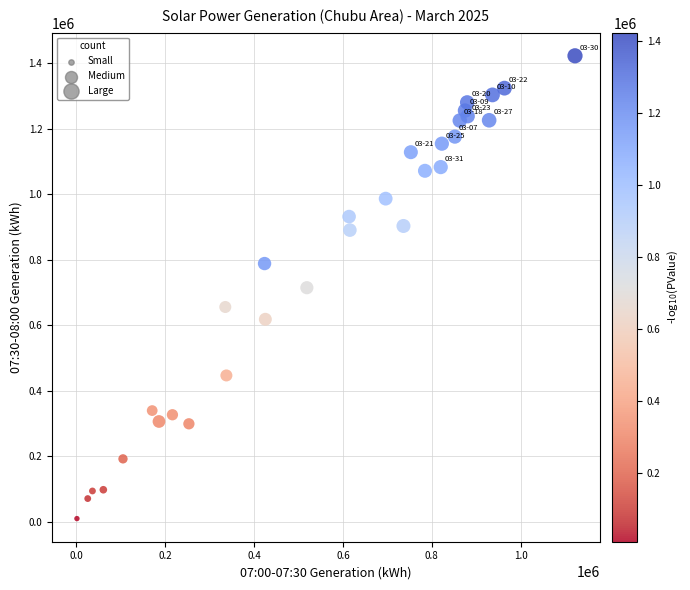

What is the range of Y values (max minus min)?

1413303